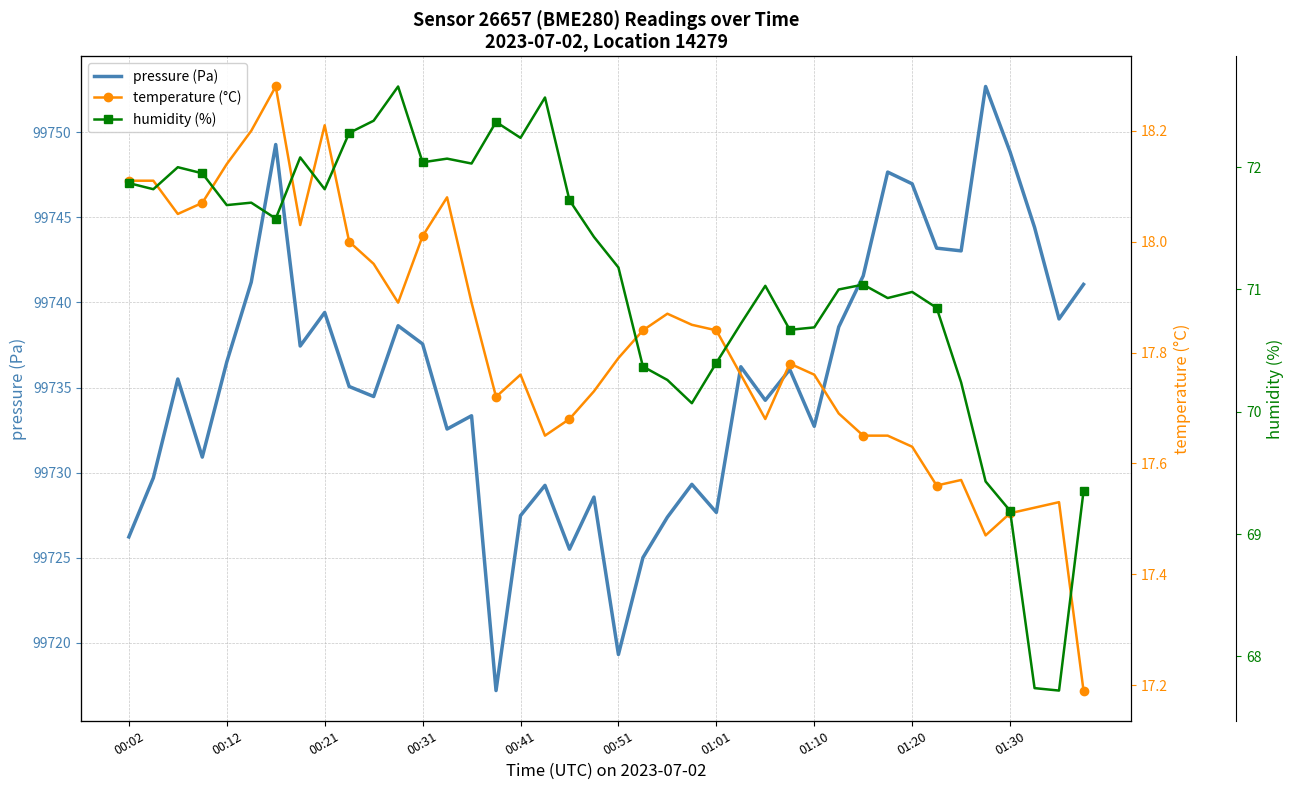

What is the minimum value for temperature (°C)?

17.2